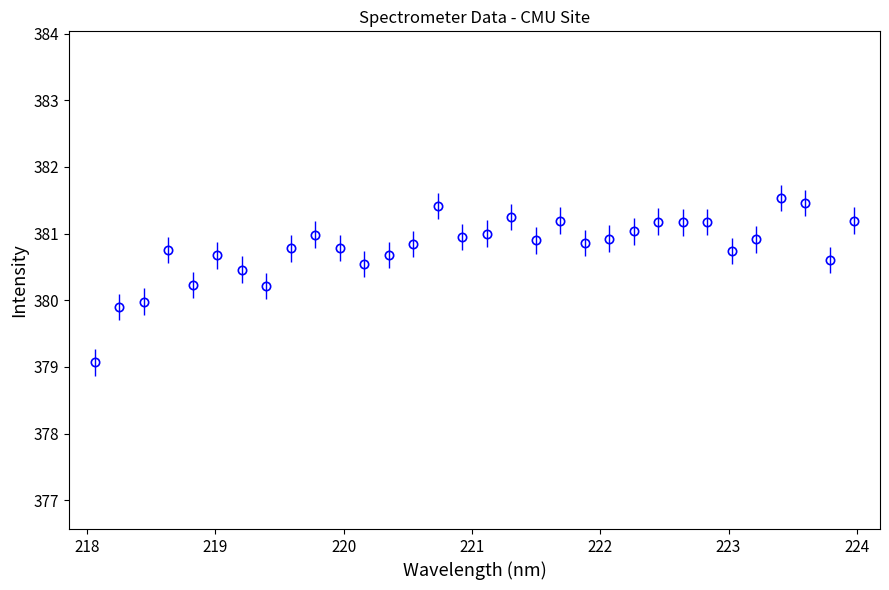

What is the value of the 18th point from the left?

381.2